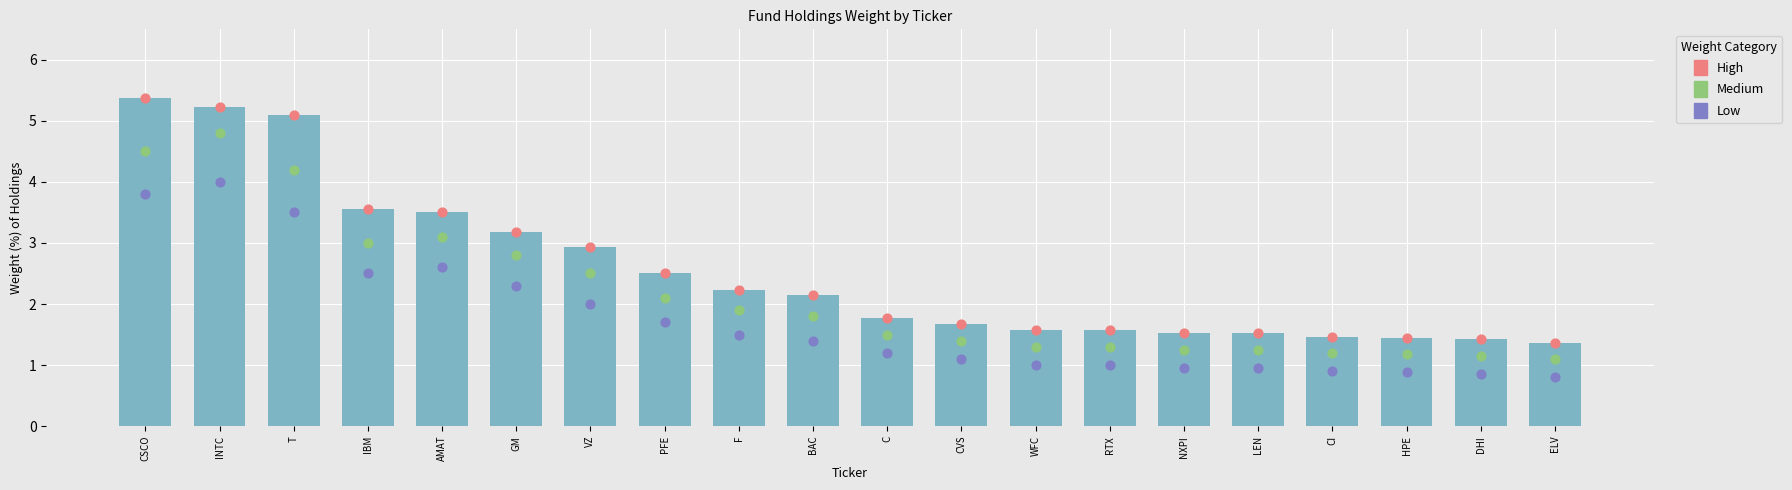

What are all the series names shown in the legend?

High, Medium, Low